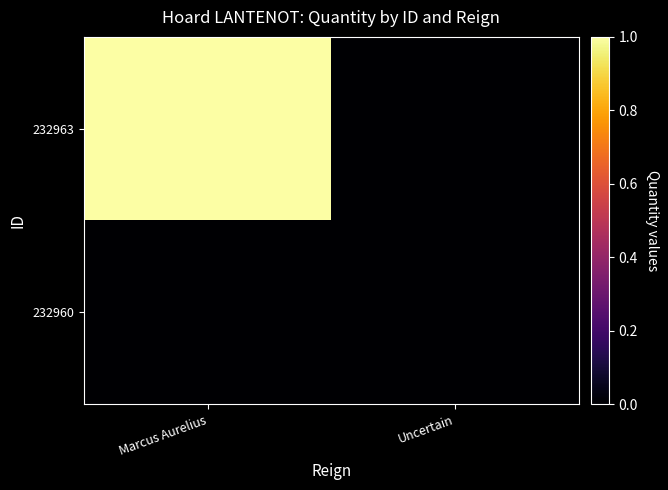

What is the maximum value shown in the chart?

1